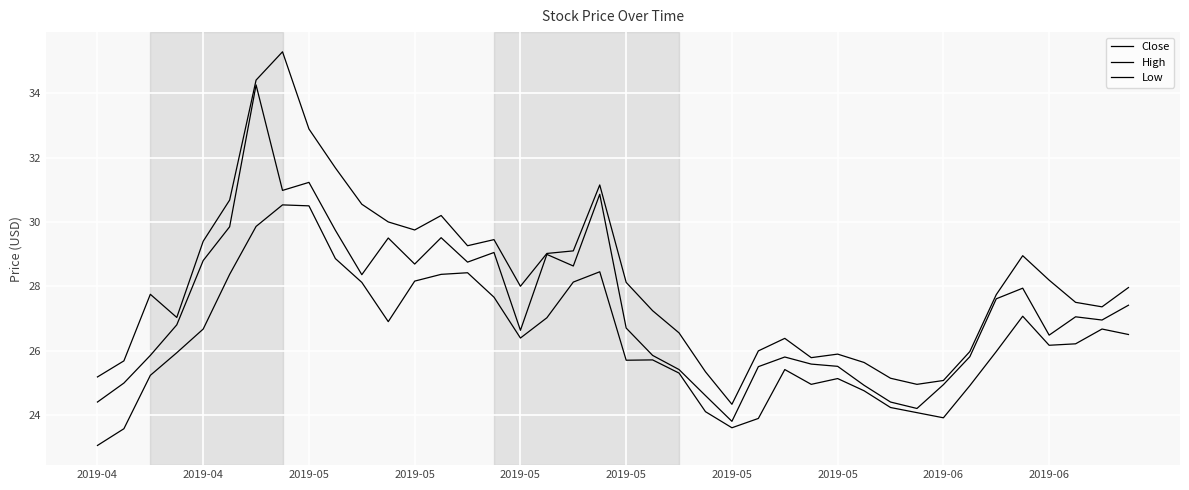

True or false: Low and Close cross at least once.

False